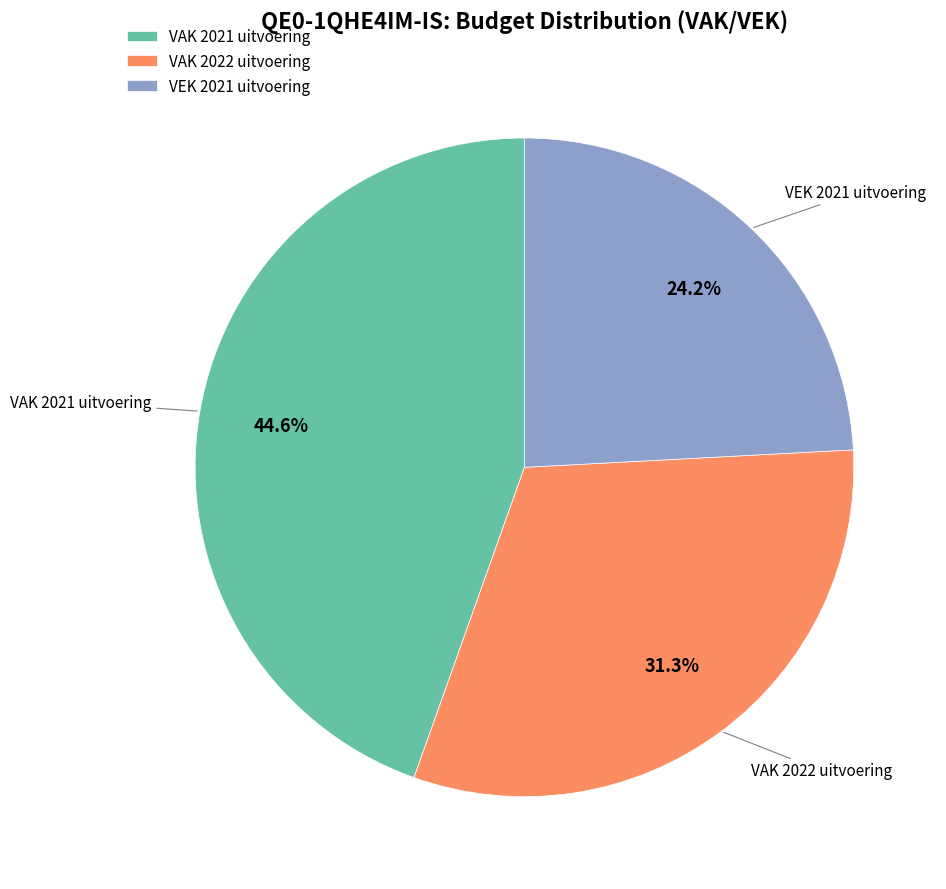

To the nearest percent, what is the difference between the largest and smallest slice percentages?

20%